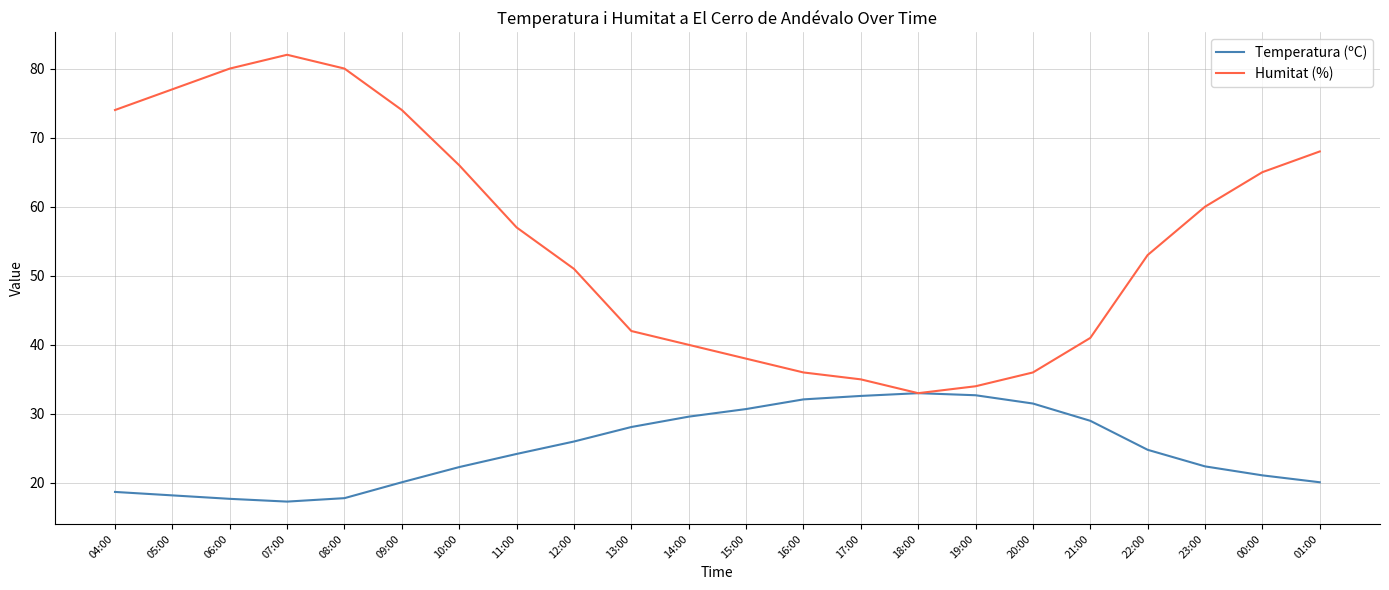

What is the average value of the Humitat (%) series?

55.5